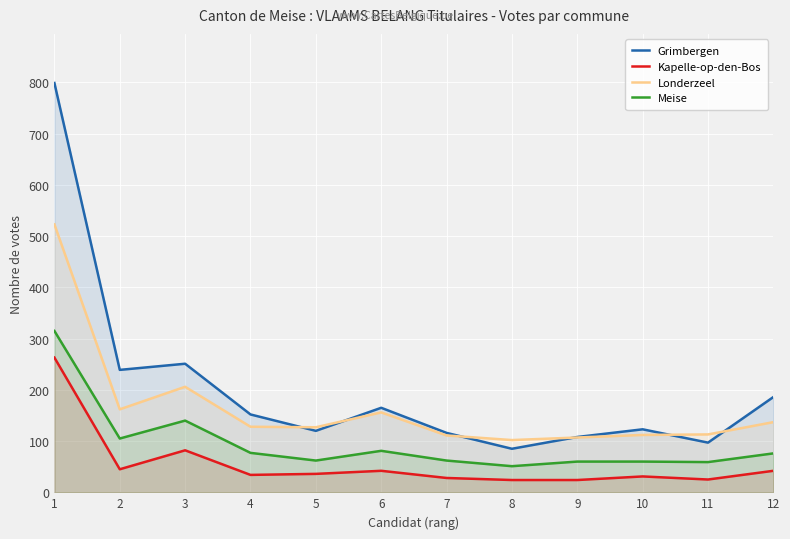

What are all the series names shown in the legend?

Grimbergen, Kapelle-op-den-Bos, Londerzeel, Meise